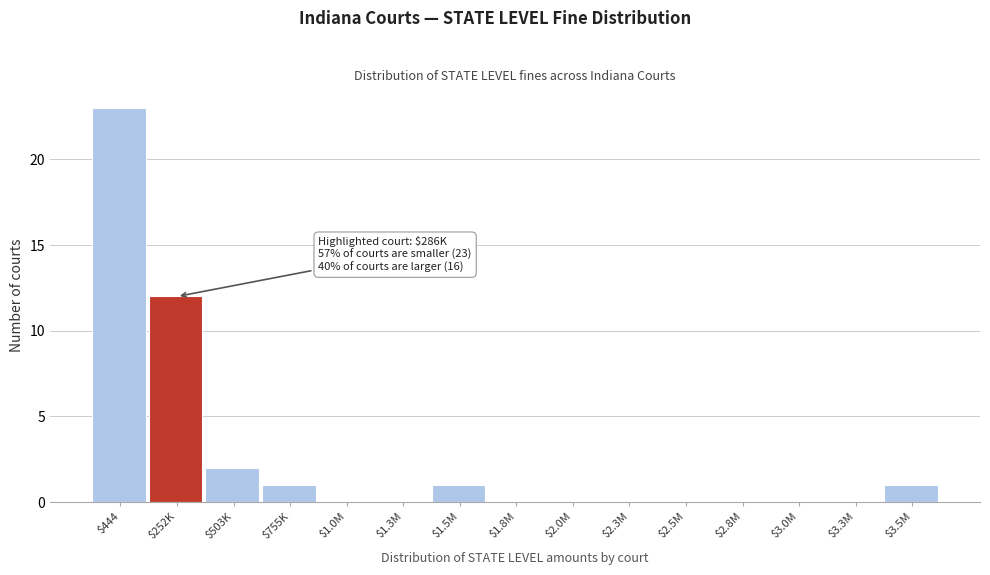

True or false: the data shows 1 at $3.5M.

True